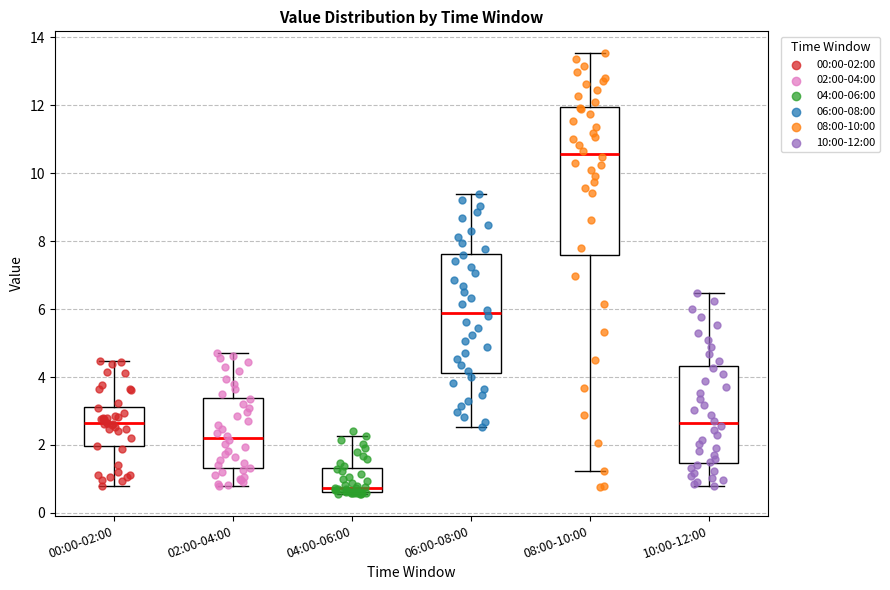

Which box has the highest median line?

08:00-10:00